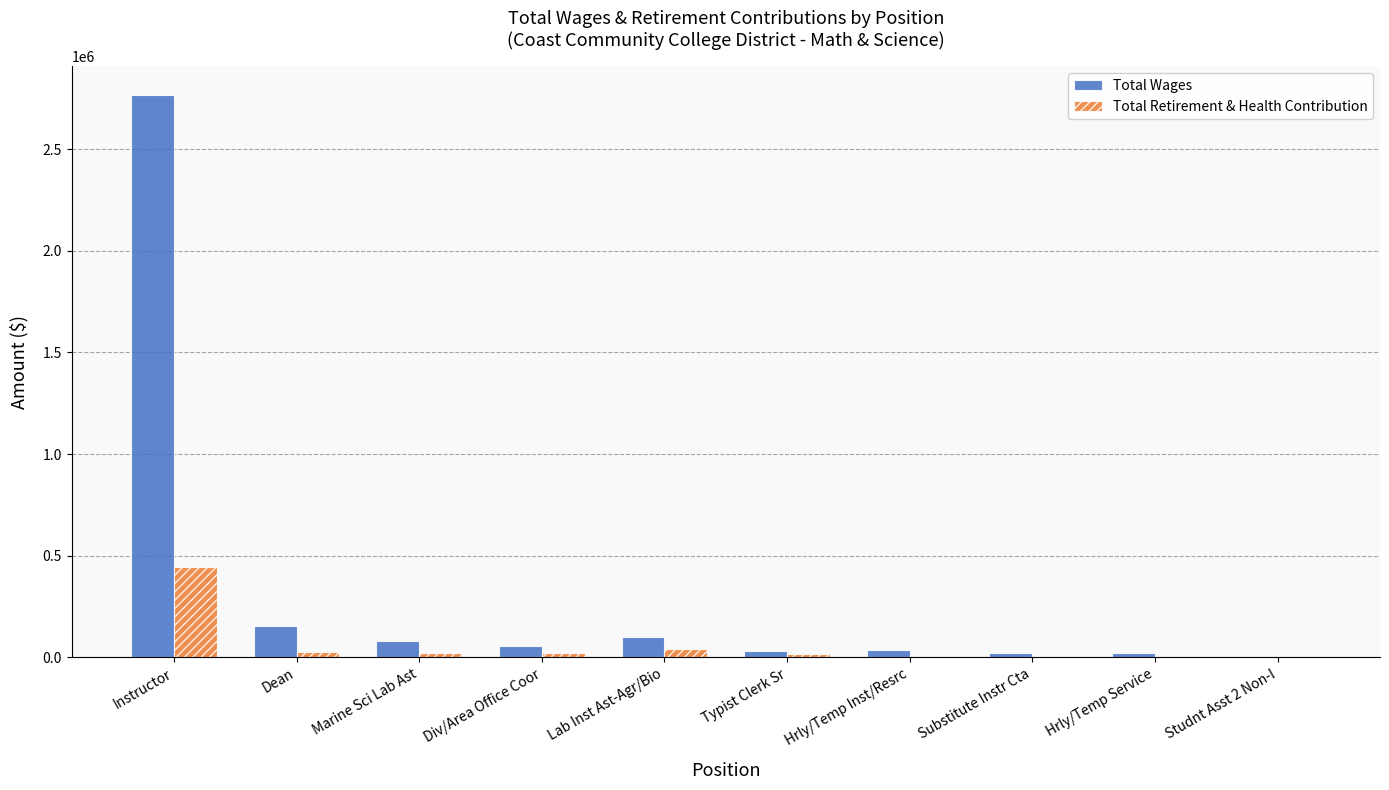

Where does the Total Wages series first go above 57821?

Instructor